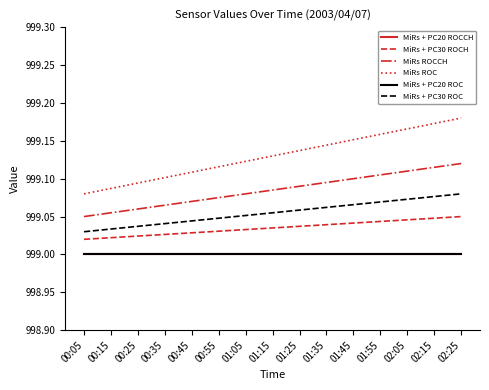

At which category is the sum across all series the highest?

02:25